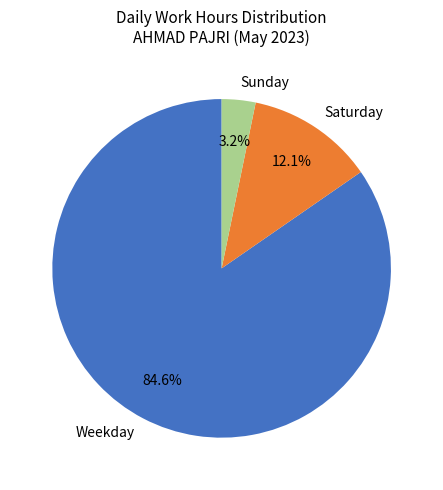

Rank the categories by value from highest to lowest.

Weekday, Saturday, Sunday